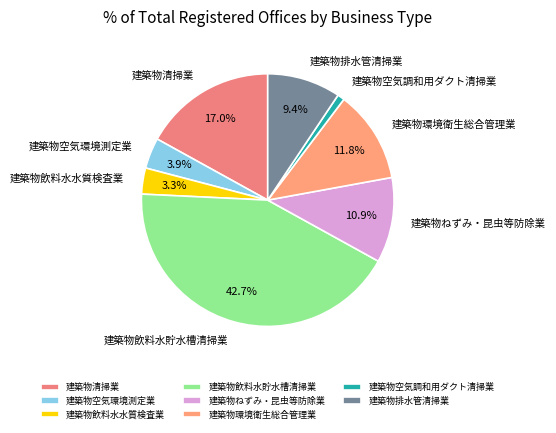

Count the number of slices in the pie.

8